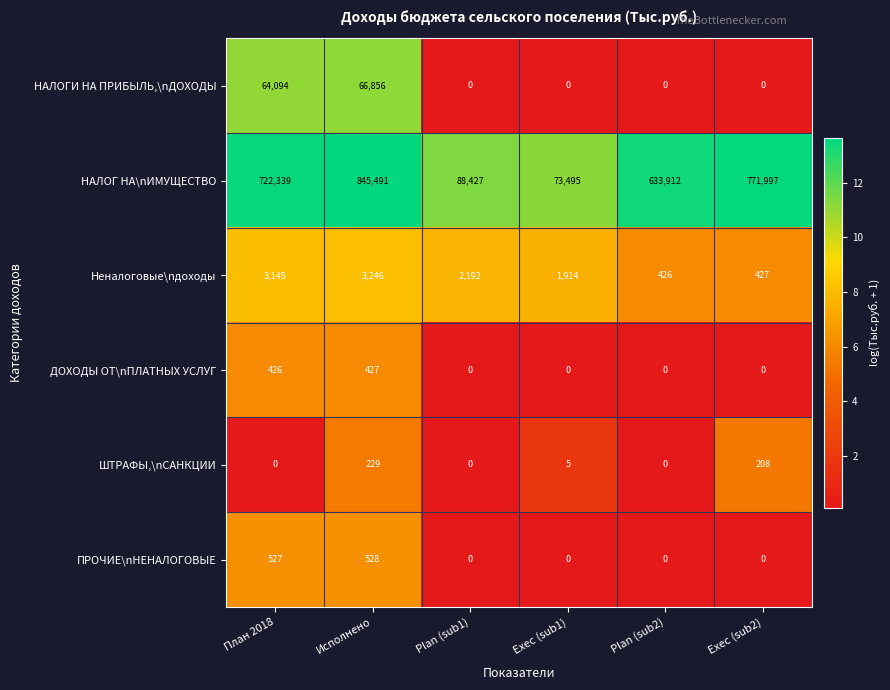

What is the greatest value displayed?

845491